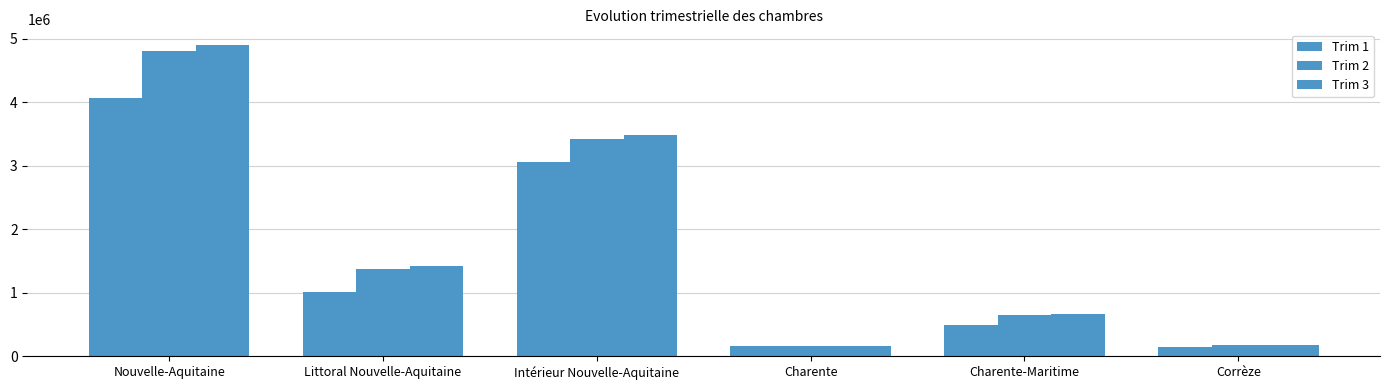

Are the bars horizontal?

No